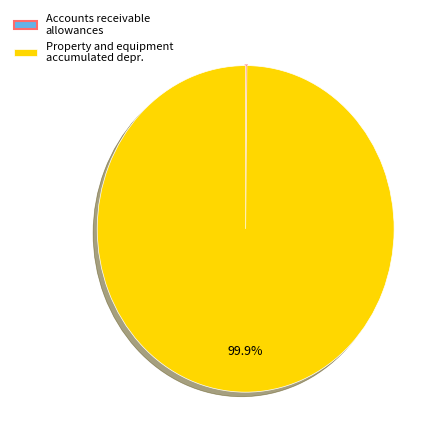

Does any single category account for the majority?

Yes